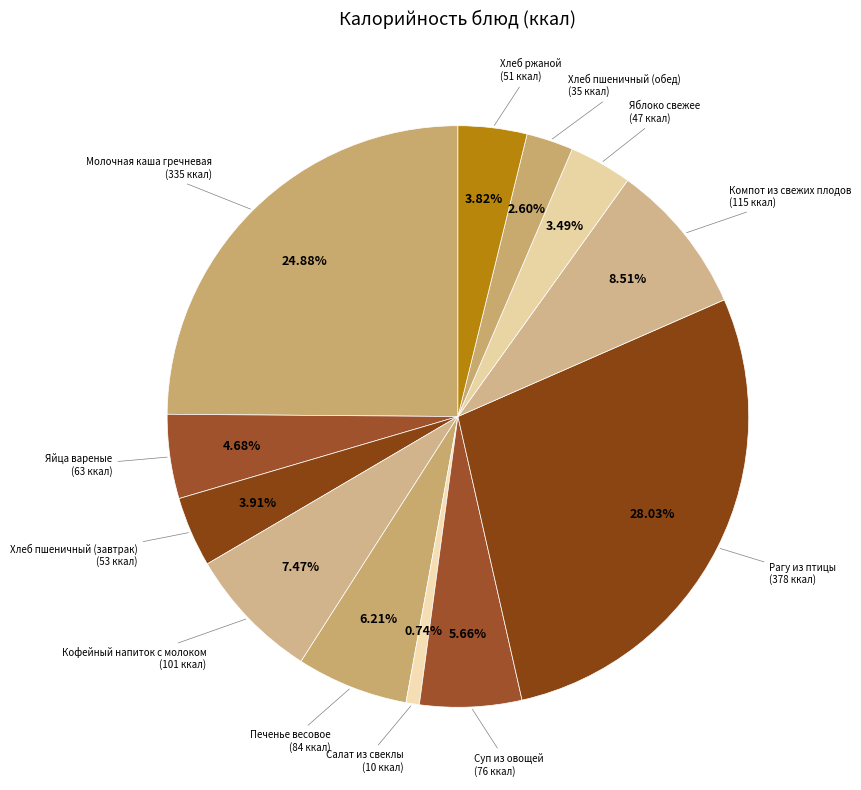

Rank the categories by value from highest to lowest.

Рагу из птицы, Молочная каша гречневая, Компот из свежих плодов, Кофейный напиток с молоком, Печенье весовое, Суп из овощей, Яйца вареные, Хлеб пшеничный (завтрак), Хлеб ржаной, Яблоко свежее, Хлеб пшеничный (обед), Салат из свеклы